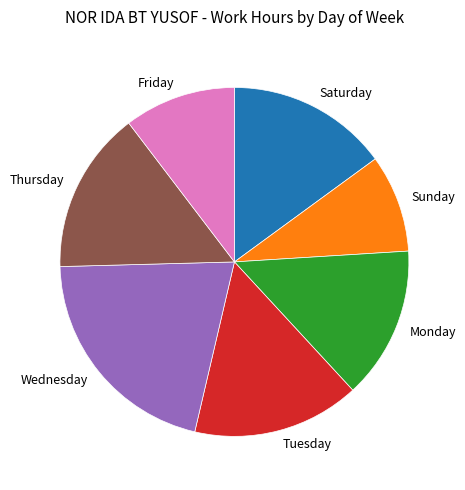

Is the sum of Thursday and Wednesday greater than half?

No